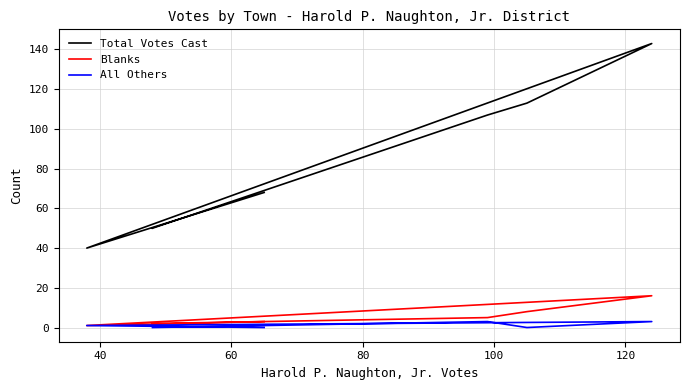

At which category does Total Votes Cast reach its first local valley?

40